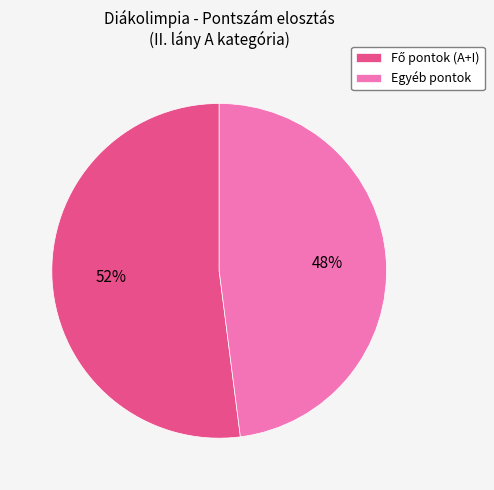

To the nearest percent, what is the average slice percentage?

50%